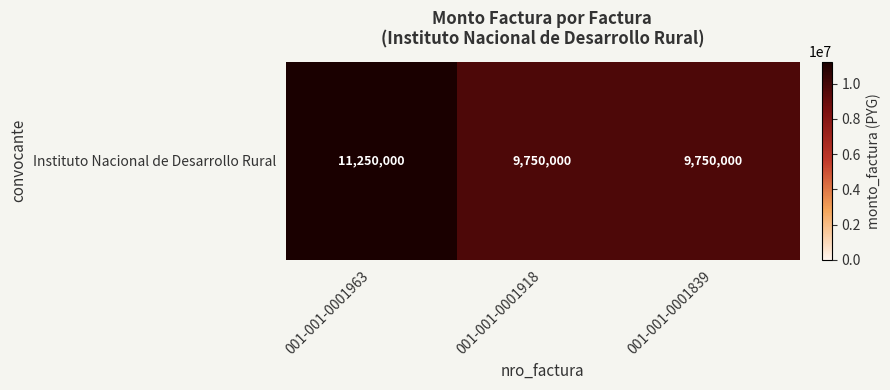

Reading left to right, what are all the values shown in this chart?

11250000	9750000	9750000